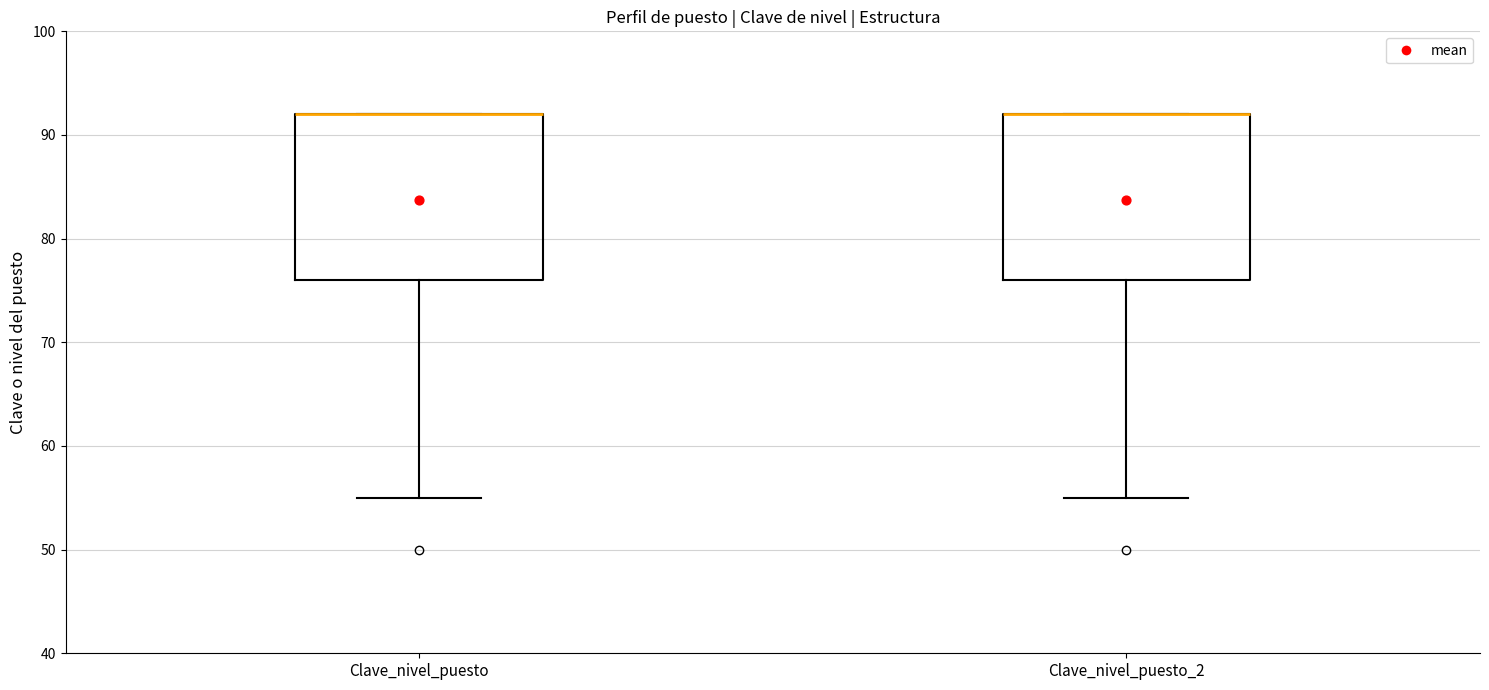

Reading left to right, transcribe this box plot: for each box, give where its median line is, the range the box spans, and where its two whiskers end, as read against the y-axis. The values are not printed on the chart, so give them approximately, as read against the axis.

Clave_nivel_puesto: median 92 (drawn on the box's upper edge), box 76 to 92, whiskers 55 to 92
Clave_nivel_puesto_2: median 92 (drawn on the box's upper edge), box 76 to 92, whiskers 55 to 92